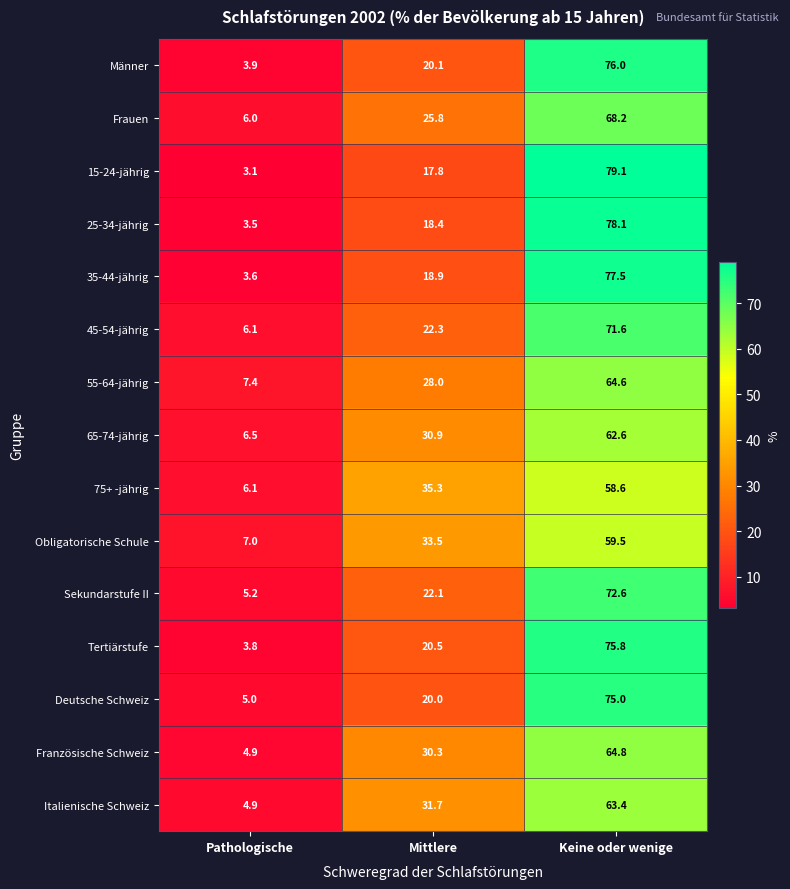

What is the total value across all series at Mittlere?

375.6